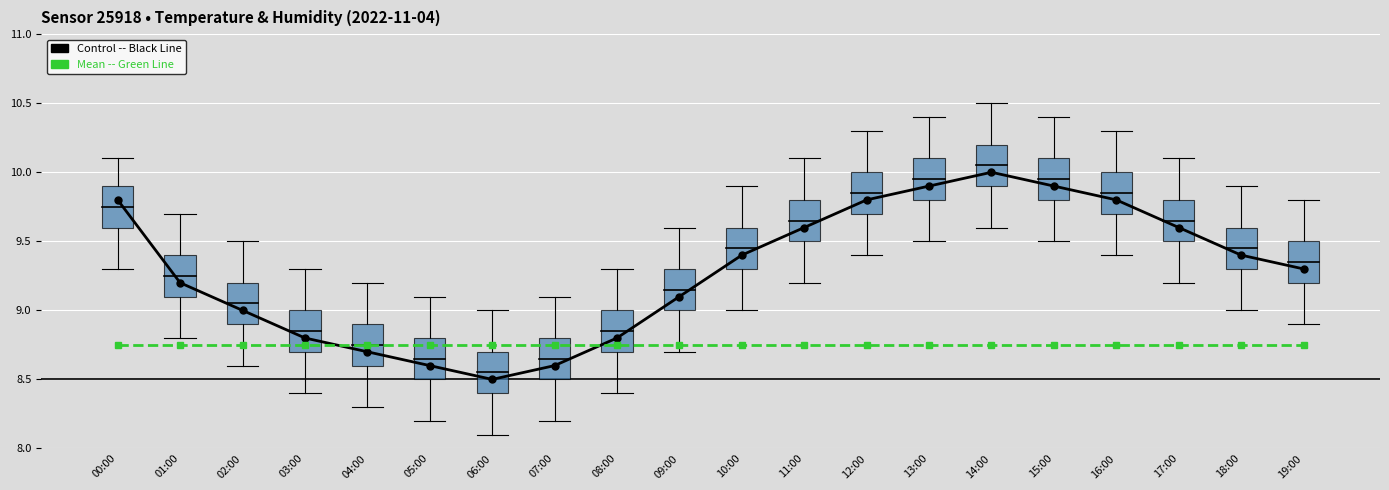

What is the label of the 15th point from the right?

05:00